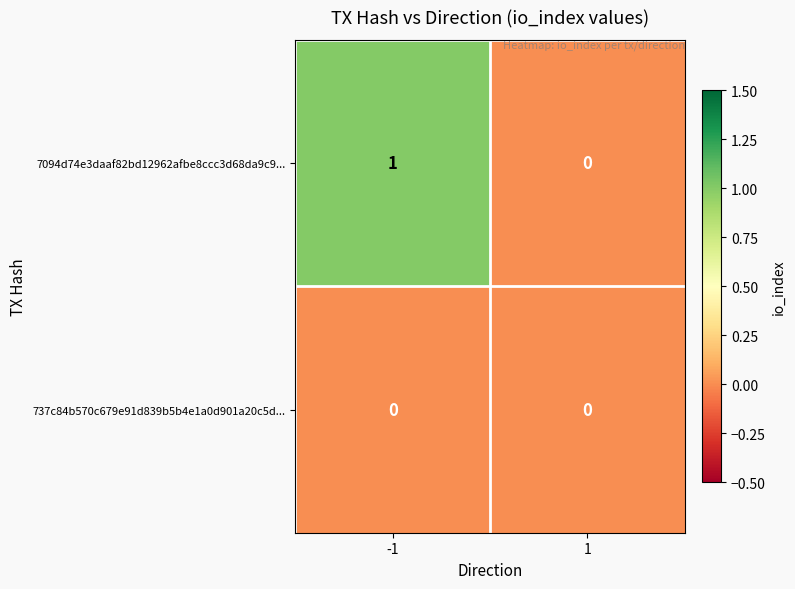

How many series are shown in this chart?

2